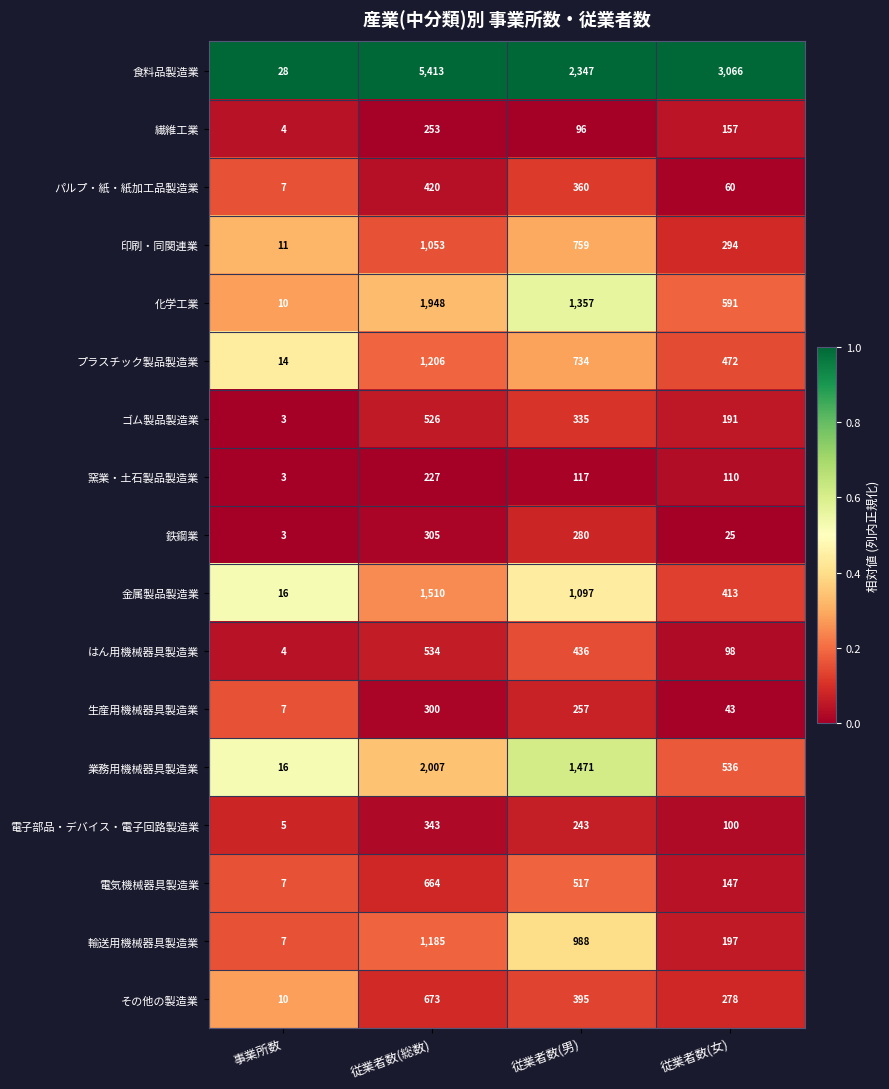

What is the sum of the 繊維工業 values at 従業者数(総数) and 事業所数?

257